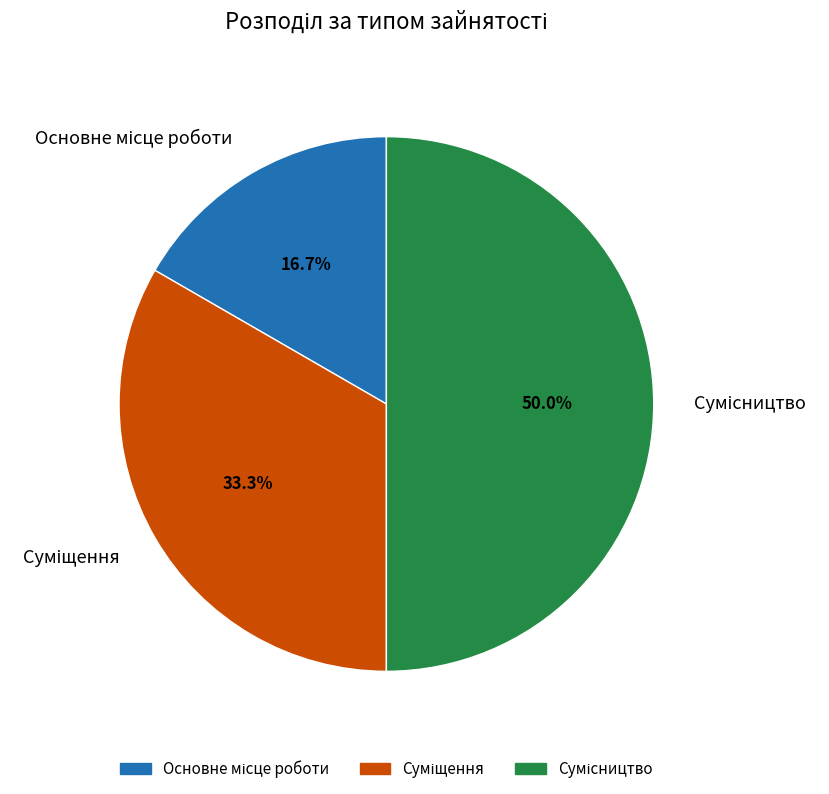

What percentage is the Сумісництво slice, to the nearest percent?

50%